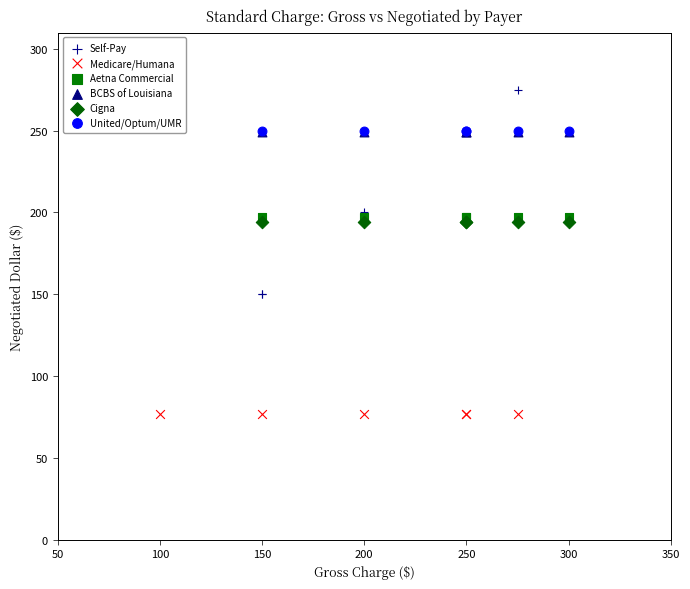

Which series contains the lowest Y value?

Medicare/Humana